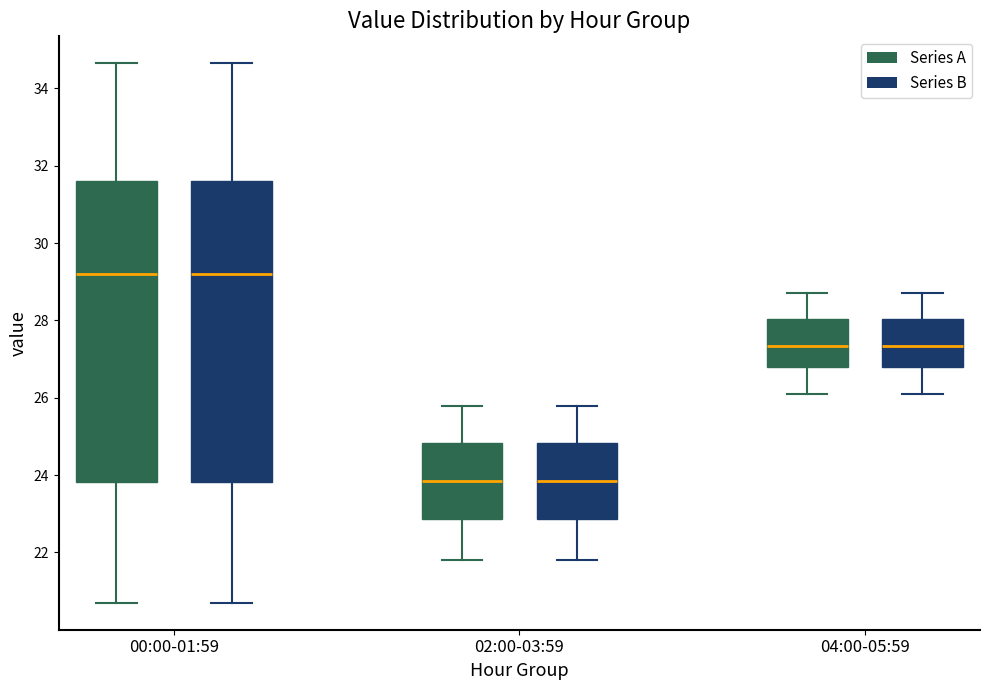

Reading left to right, transcribe this box plot: for each box, give where its median line is, the range the box spans, and where its two whiskers end, as read against the y-axis. The values are not printed on the chart, so give them approximately, as read against the axis.

00:00-01:59 (Series A): median 29.2, box 23.8 to 31.6, whiskers 20.8 to 34.6
00:00-01:59 (Series B): median 29.2, box 23.8 to 31.6, whiskers 20.8 to 34.6
02:00-03:59 (Series A): median 23.8, box 22.8 to 24.8, whiskers 21.8 to 25.8
02:00-03:59 (Series B): median 23.8, box 22.8 to 24.8, whiskers 21.8 to 25.8
04:00-05:59 (Series A): median 27.4, box 26.8 to 28.0, whiskers 26.2 to 28.8
04:00-05:59 (Series B): median 27.4, box 26.8 to 28.0, whiskers 26.2 to 28.8